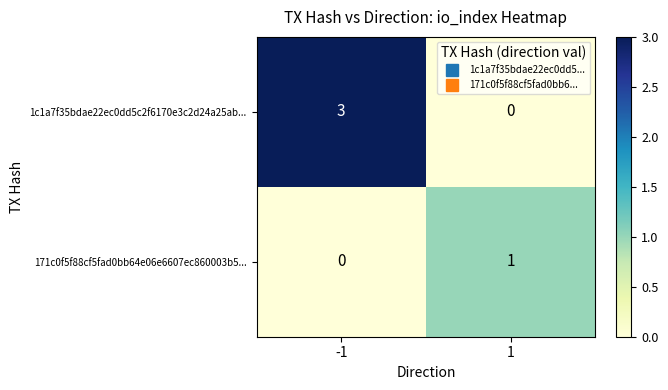

What is the approximate value of 1c1a7f35bdae22ec0dd5c2f6170e3c2d24a25ab... at -1?

3